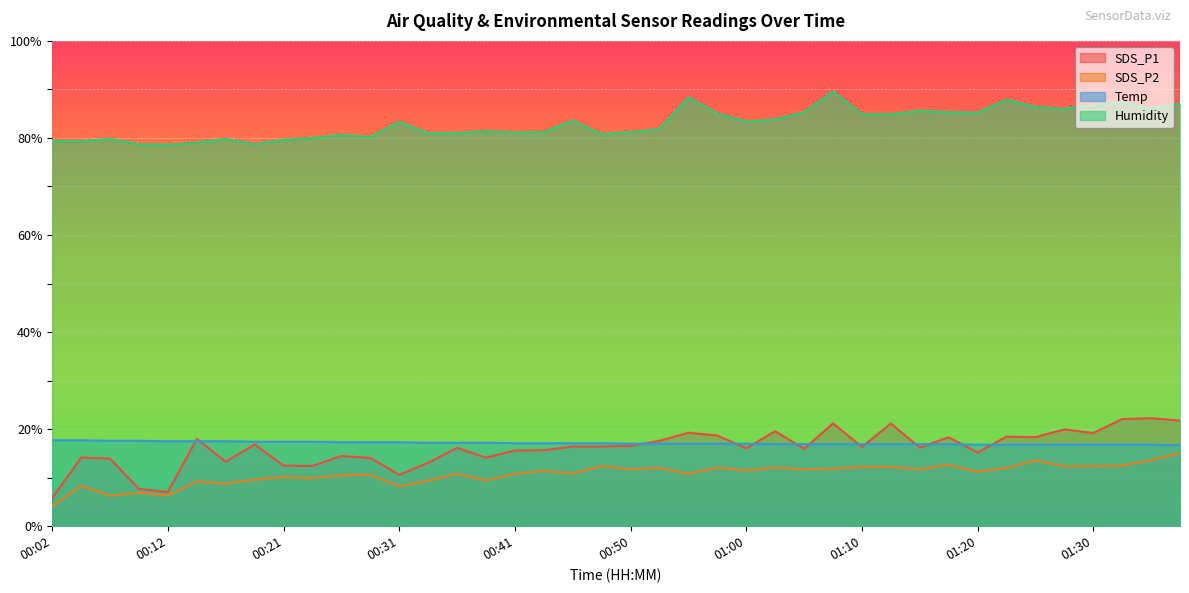

How many values in the Temp series exceed 17?

20